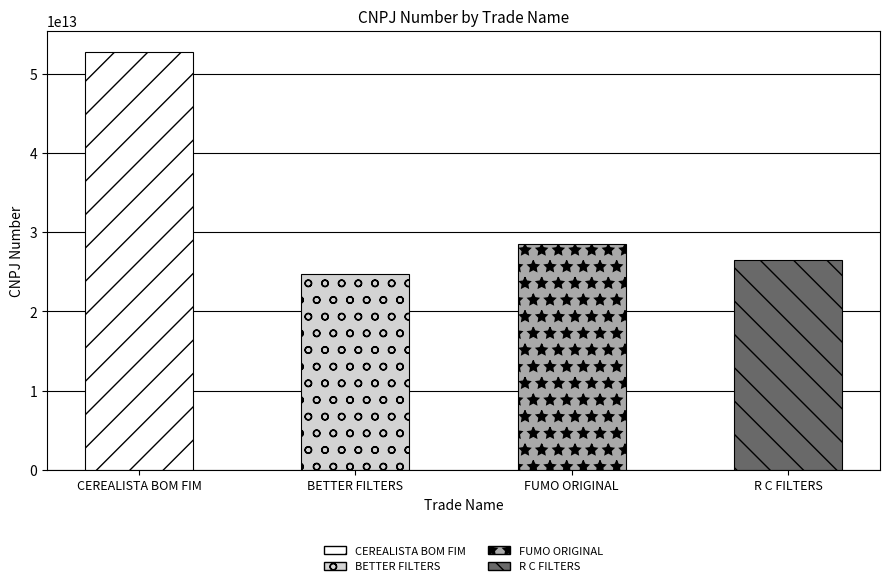

What is the label of the 3rd bar from the left?

FUMO ORIGINAL